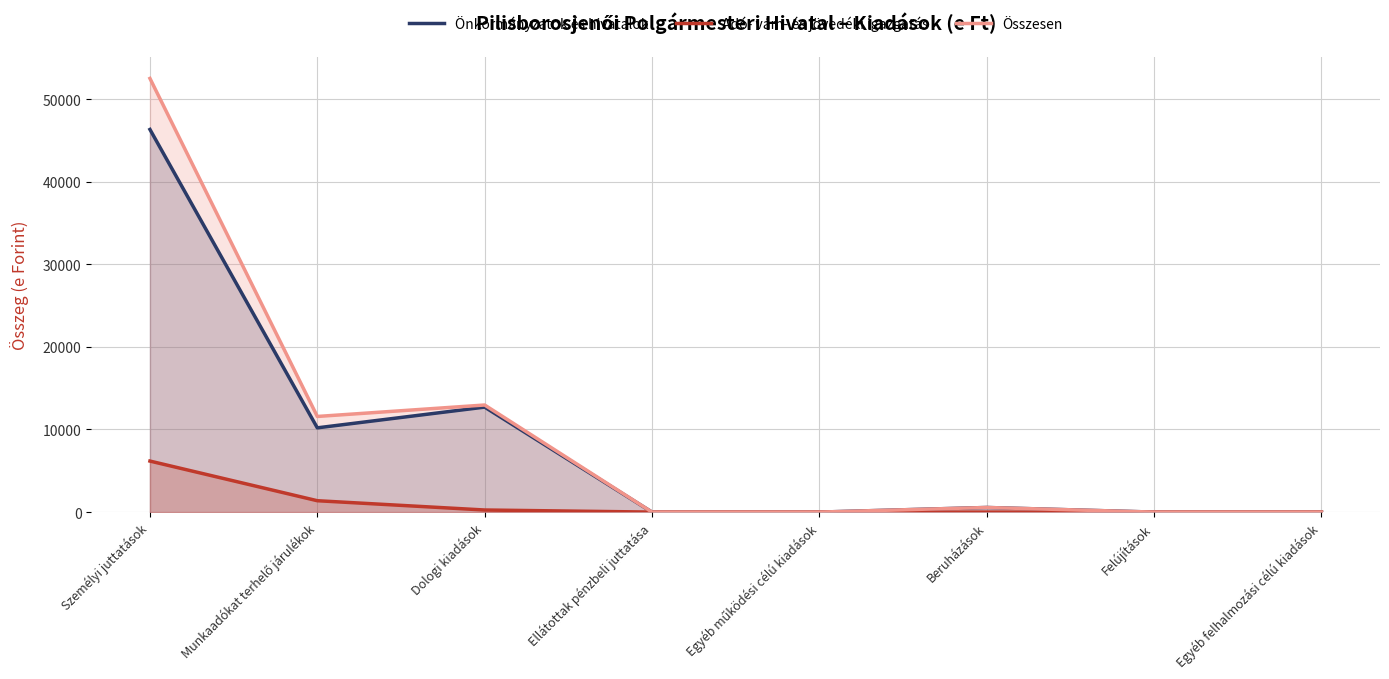

Which category has the lowest value in the Önkormányzatok és hivatalok series?

Ellátottak pénzbeli juttatása